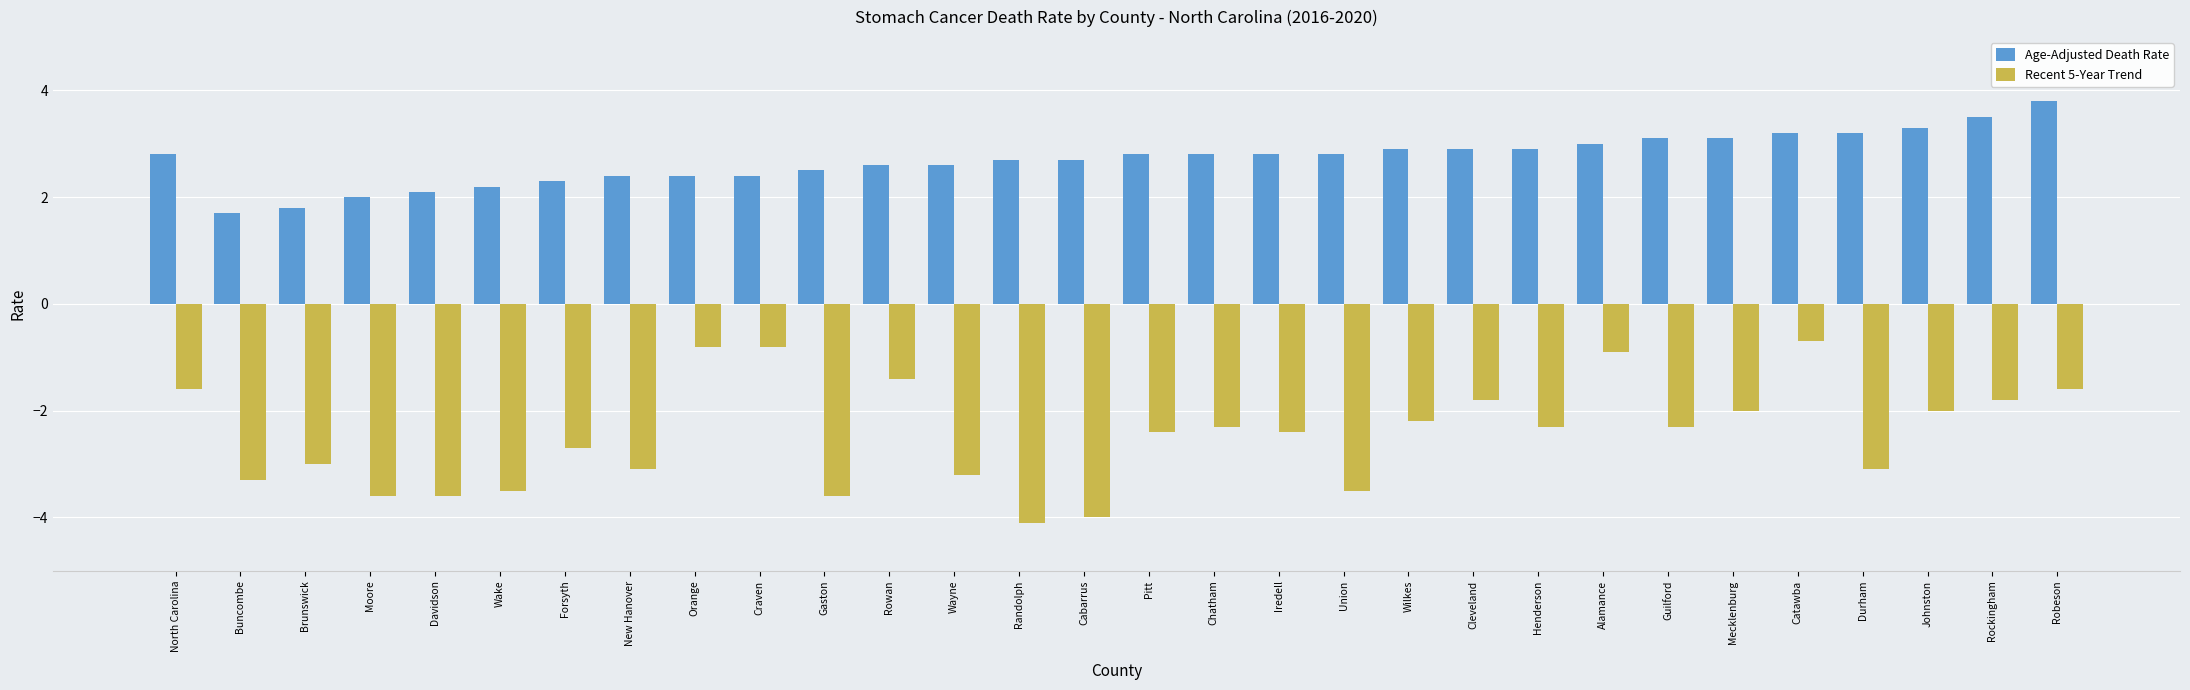

What is the difference between the maximum and minimum values in the Age-Adjusted Death Rate series?

2.1